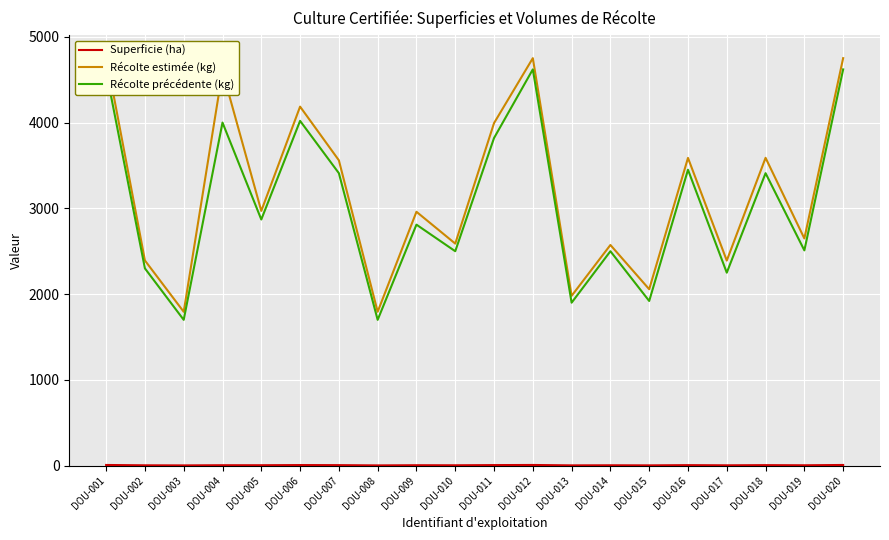

At DOU-014, list the series in order from largest to smallest.

Récolte estimée (kg), Récolte précédente (kg), Superficie (ha)